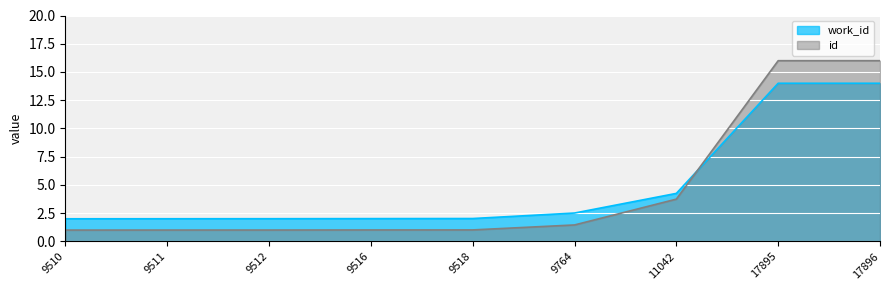

Rank the categories by id value from lowest to highest.

9510, 9511, 9512, 9516, 9518, 9764, 11042, 17895, 17896